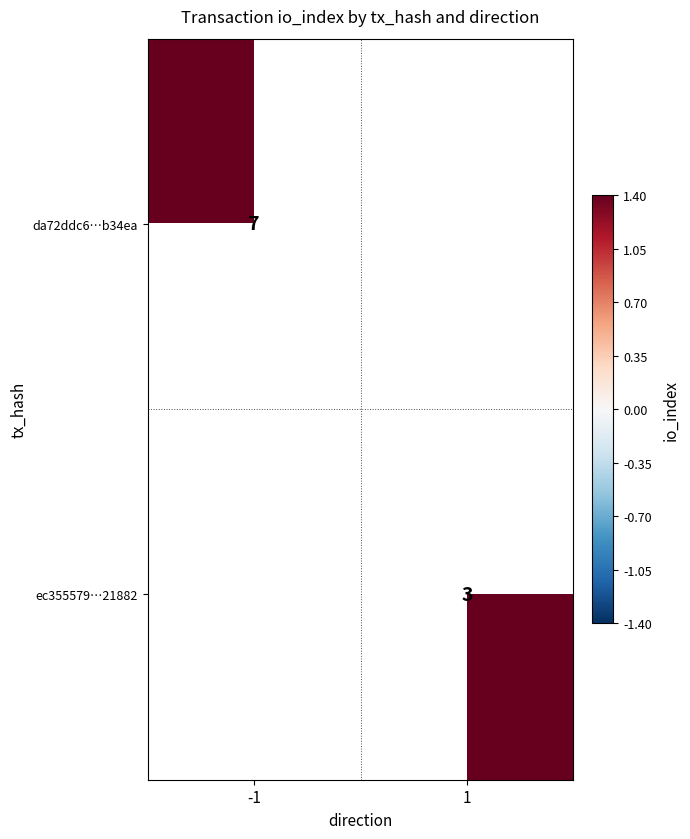

Count the number of data series in this chart.

2